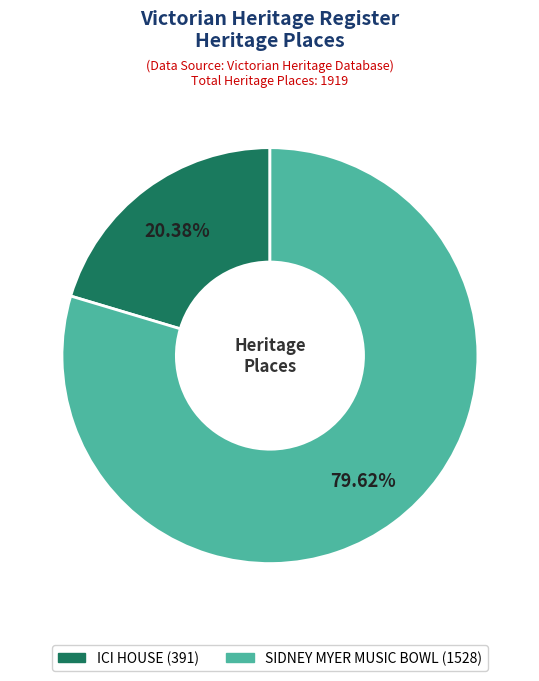

To the nearest percent, what percentage of the pie is SIDNEY MYER MUSIC BOWL?

80%